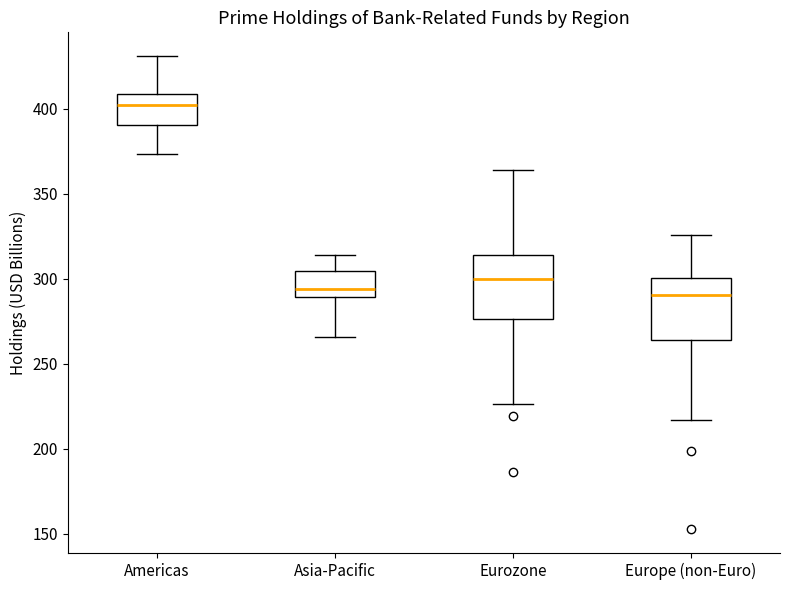

Reading left to right, transcribe this box plot: for each box, give where its median line is, the range the box spans, and where its two whiskers end, as read against the y-axis. The values are not printed on the chart, so give them approximately, as read against the axis.

Americas: median 400, box 390 to 410, whiskers 375 to 430
Asia-Pacific: median 295, box 290 to 305, whiskers 265 to 315
Eurozone: median 300, box 275 to 315, whiskers 225 to 365
Europe (non-Euro): median 290, box 265 to 300, whiskers 215 to 325